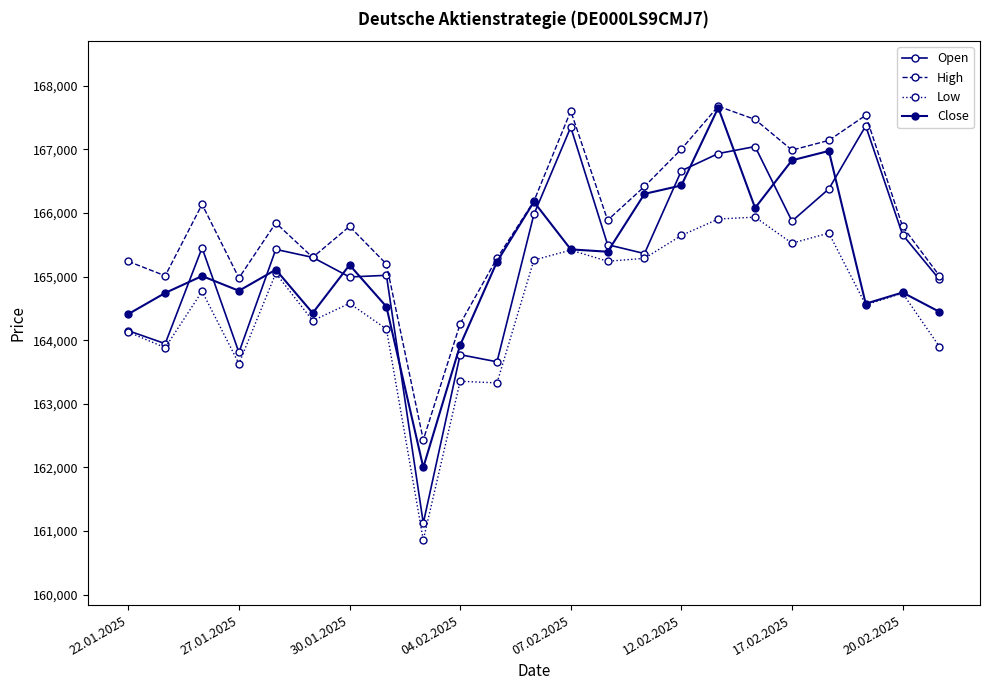

Reading right to left, list all the values displayed in this chart.

Open: 164956	165660	167370	166380	165873	167046	166936	166665	165363	165503	167351	165979	163661	163773	161123	165021	164995	165303	165429	163808	165453	163946	164150
High: 165013	165789	167538	167143	166990	167472	167680	167005	166418	165888	167605	166186	165290	164258	162433	165198	165790	165303	165845	164979	166137	165013	165240
Low: 163899	164741	164557	165685	165526	165936	165906	165648	165288	165242	165418	165261	163329	163355	160858	164177	164580	164307	165054	163631	164769	163883	164129
Close: 164447	164751	164575	166977	166830	166081	167657	166434	166302	165392	165429	166177	165235	163922	162000	164528	165184	164427	165110	164778	165010	164744	164412